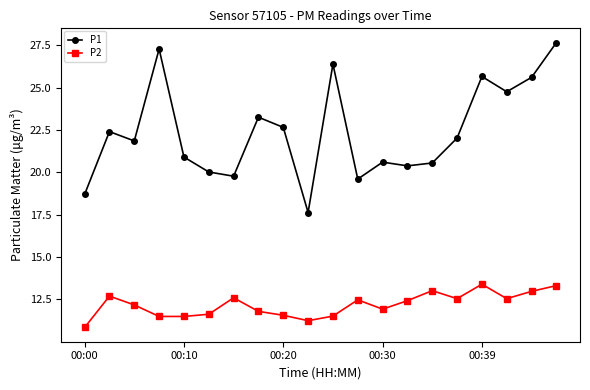

How many lines are shown in the chart?

2